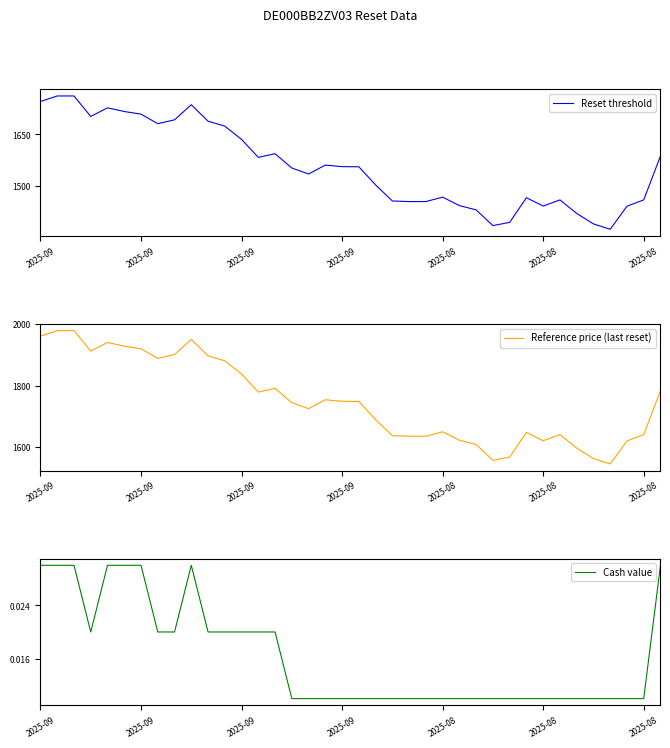

Where is the first local minimum for Cash value?

2025-09